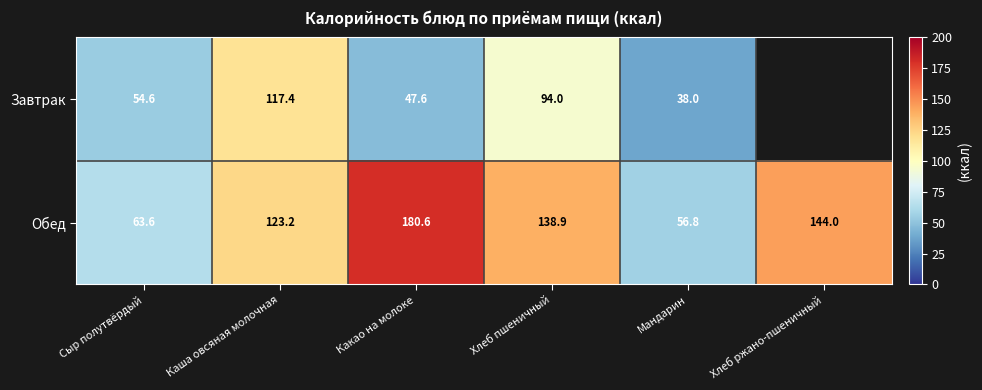

What is the maximum value shown in the chart?

180.6